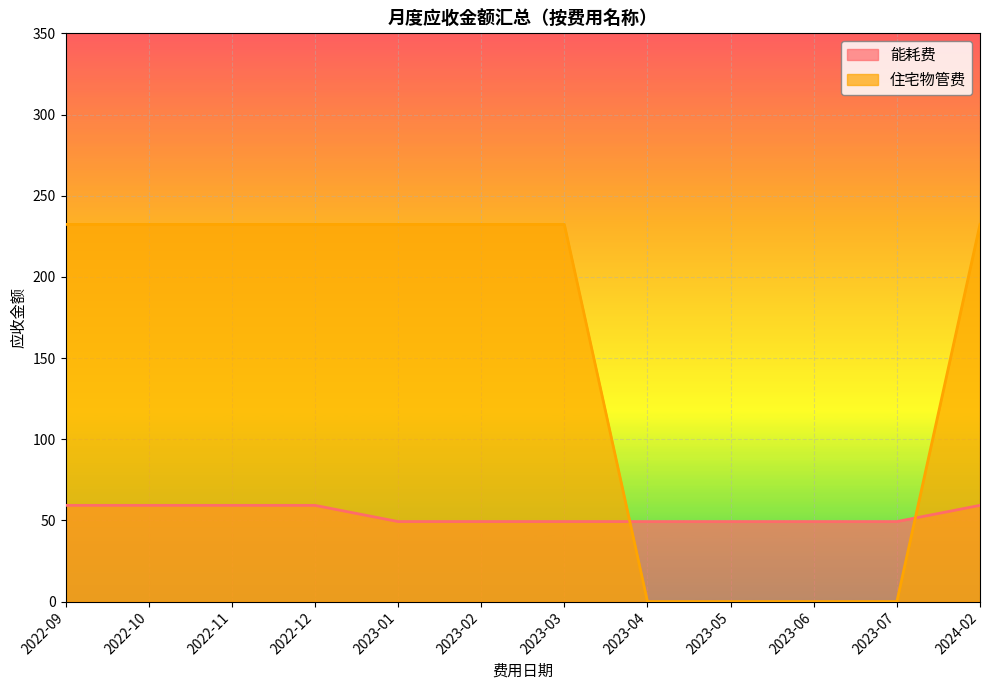

What is the label of the 4th point from the left?

2022-12